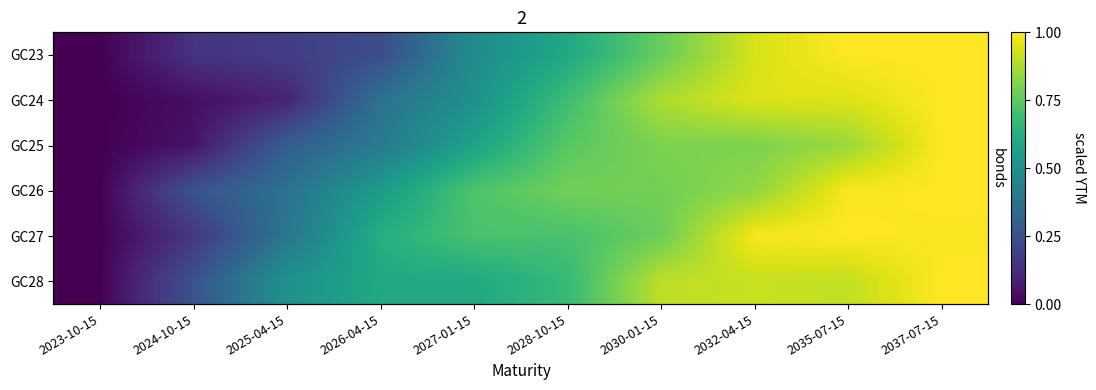

At which label is GC23 closest to 0?

2023-10-15